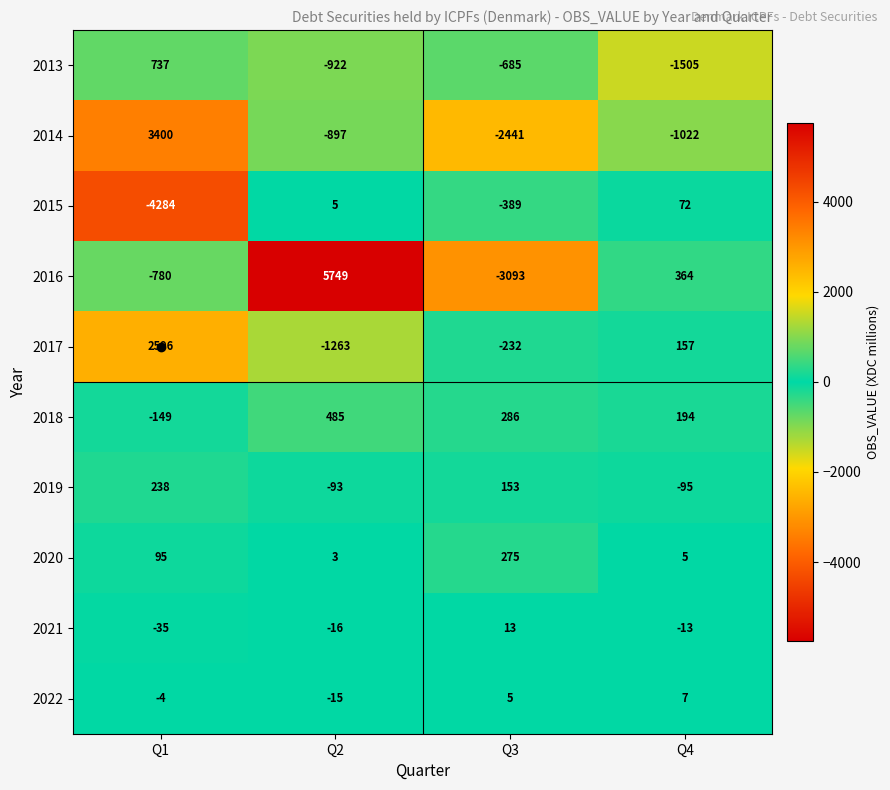

At how many categories does at least one series exceed 444?

2